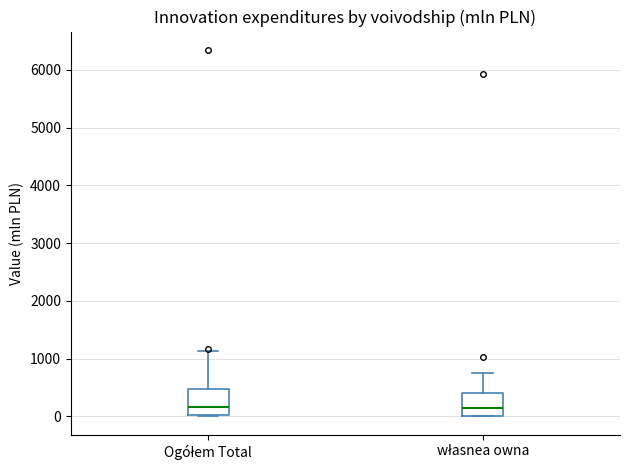

Reading left to right, read every box against the y-axis: the position of its median line, the range the box covers, and the ends of its whiskers. The values are not printed on the chart, so give them approximately, as read against the axis.

Ogółem Total: median 200, box 0 to 500, whiskers 0 to 1100
własnea owna: median 100, box 0 to 400, whiskers 0 to 800